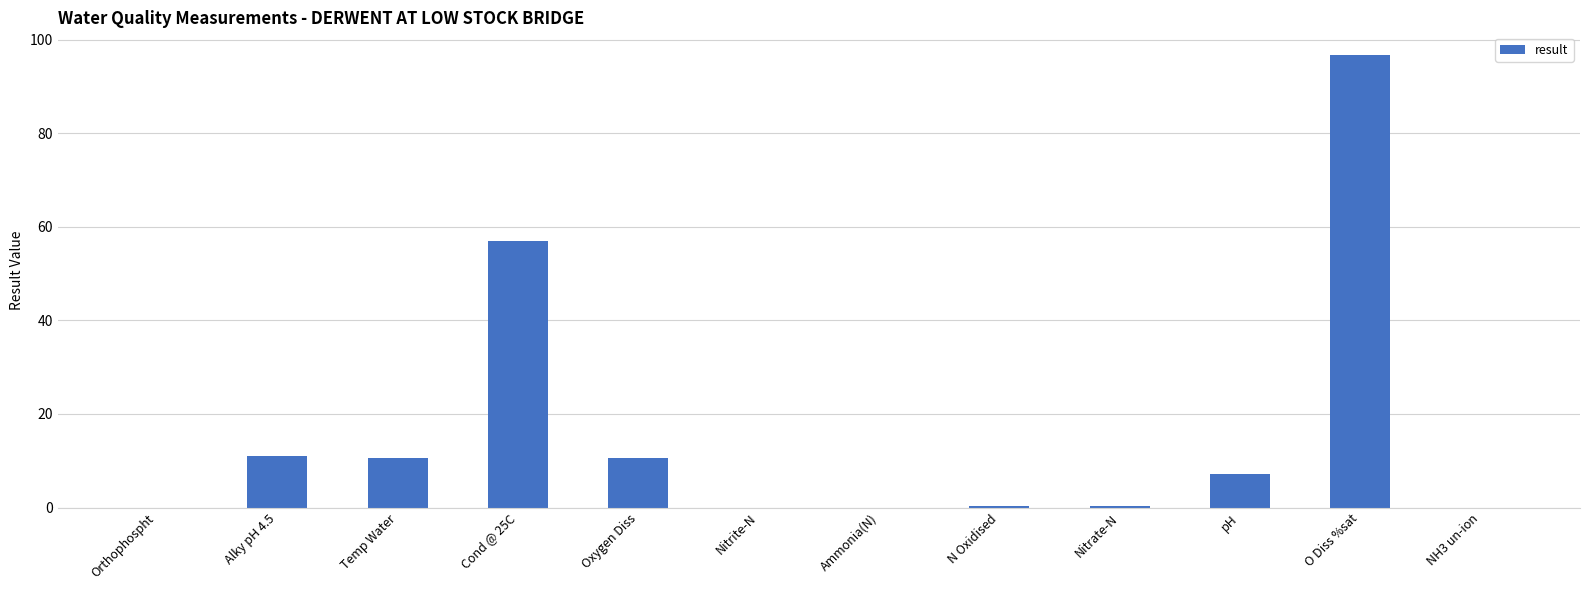

What value does the data have at Temp Water?

10.6